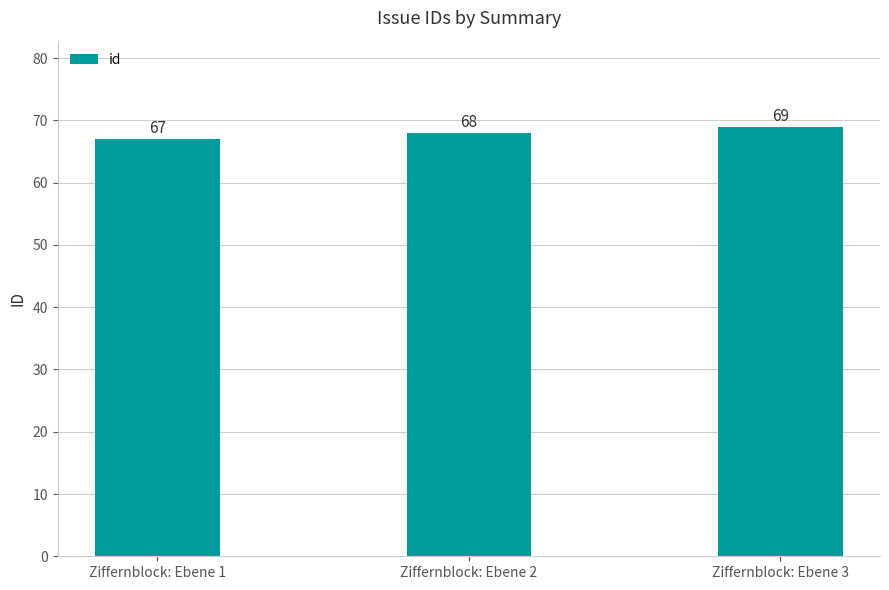

Rank the categories by value from highest to lowest.

Ziffernblock: Ebene 3, Ziffernblock: Ebene 2, Ziffernblock: Ebene 1